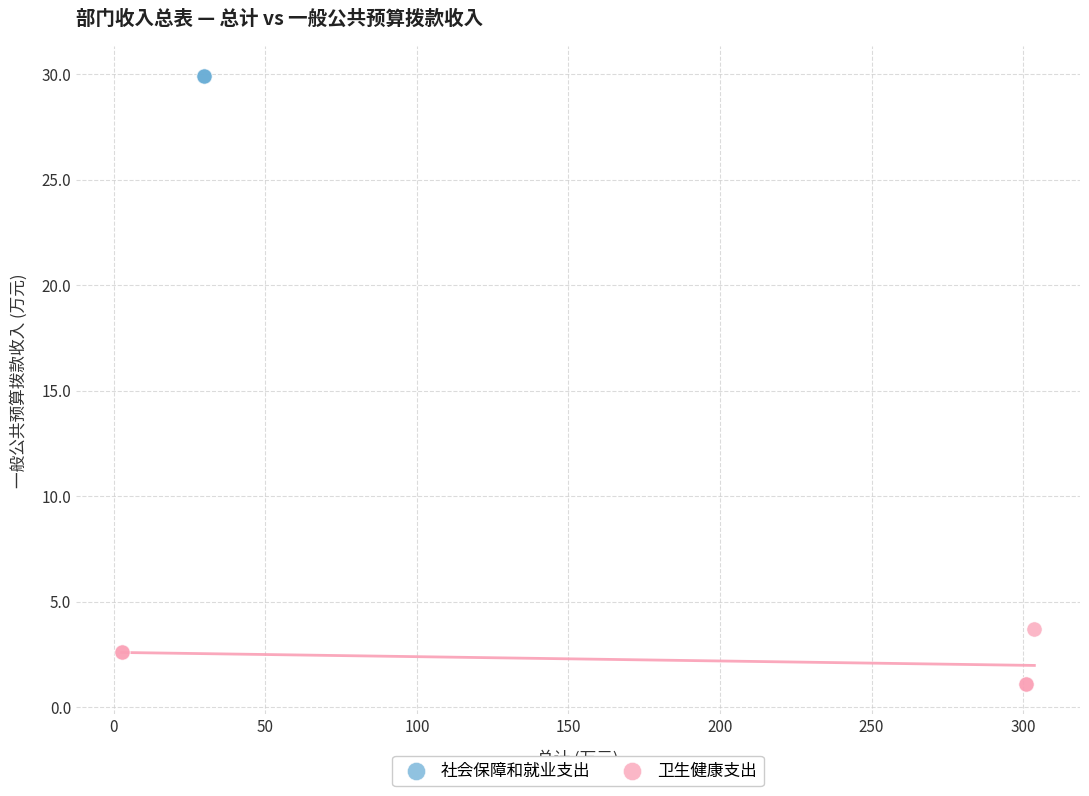

Which series reaches the minimum Y coordinate?

卫生健康支出